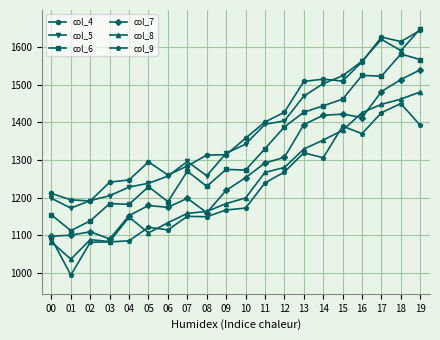

Which label corresponds to the smallest value in the chart?

01